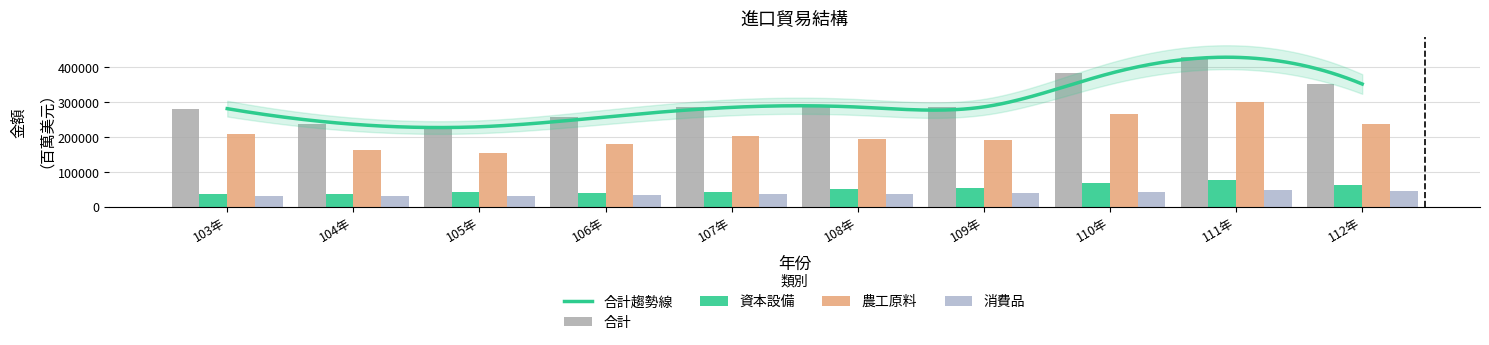

What are all the series names shown in the legend?

合計, 資本設備, 農工原料, 消費品